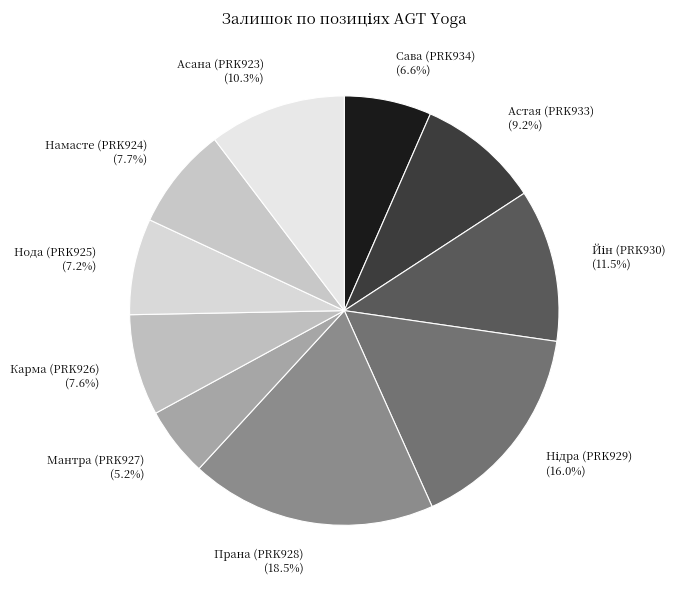

What percentage is the Асана (PRK923) slice, to the nearest percent?

10%